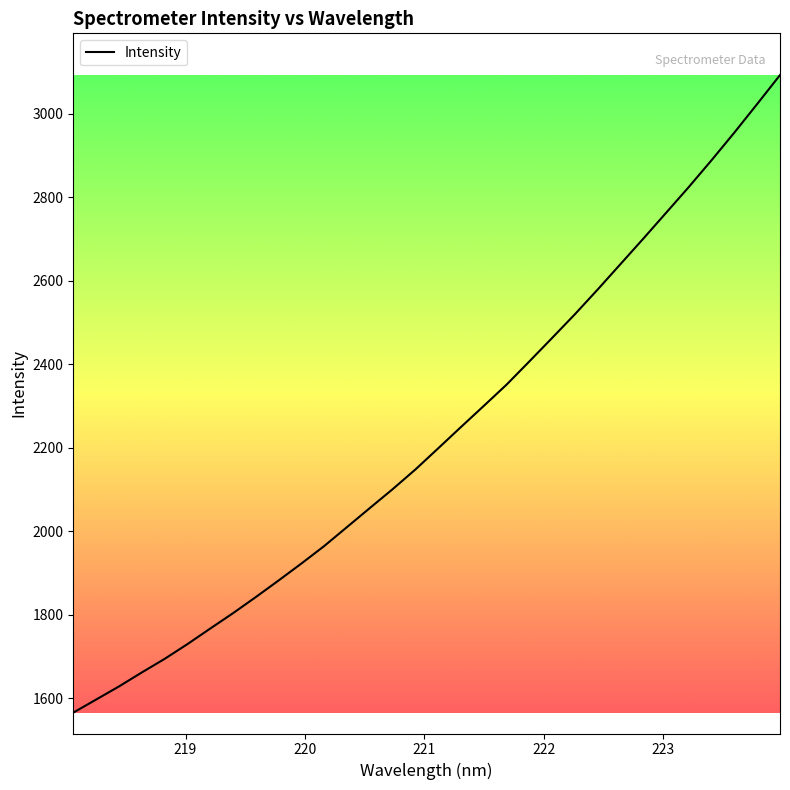

What is the minimum value shown in the chart?

1566.0